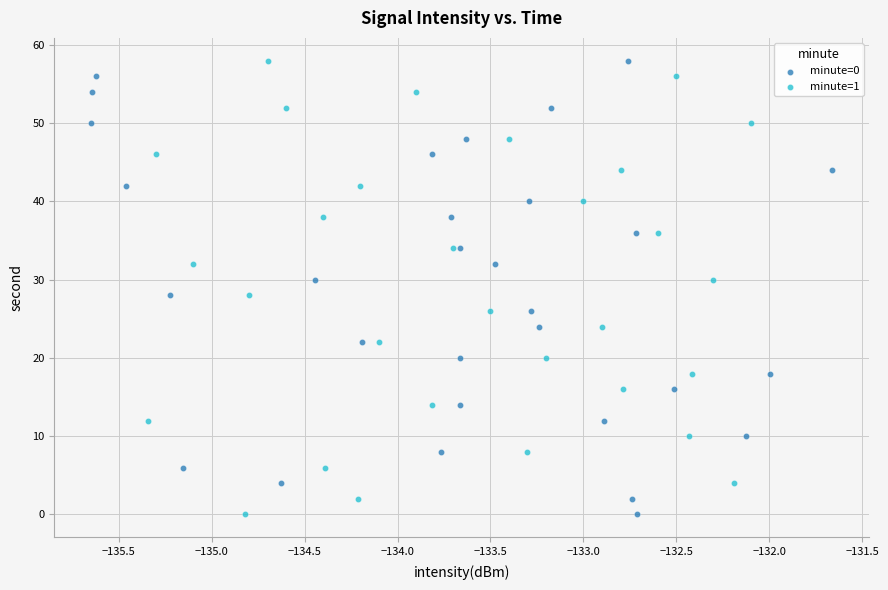

What are all the series names shown in the legend?

minute=0, minute=1